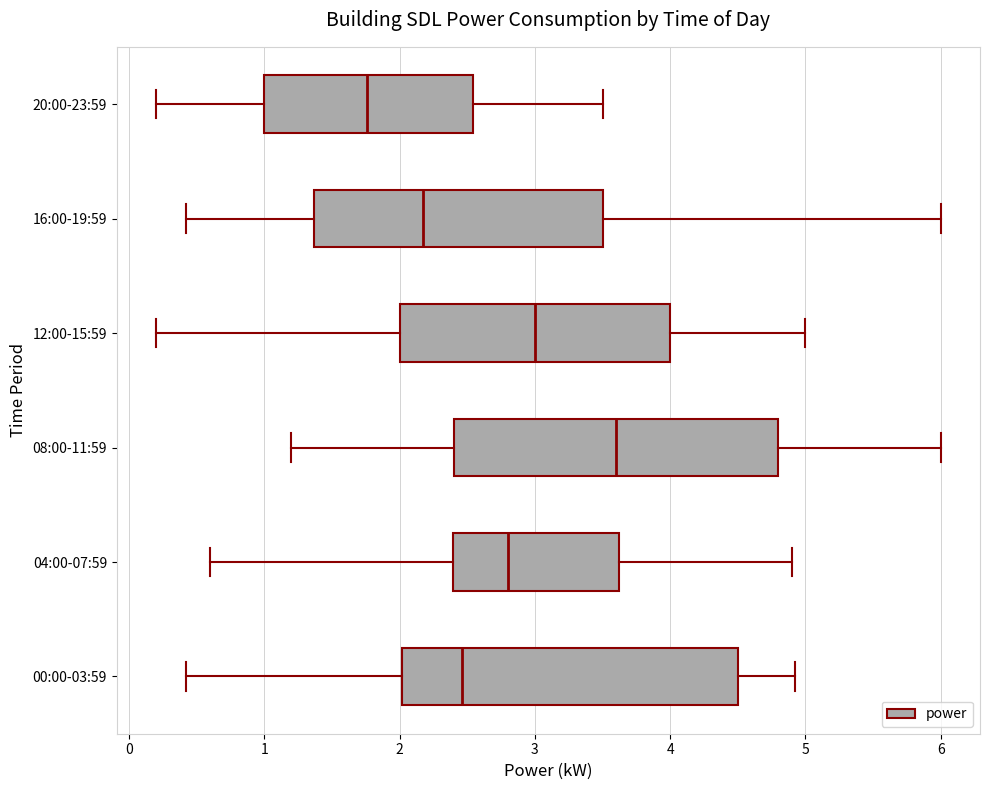

Which box's median line is the furthest to the left?

20:00-23:59